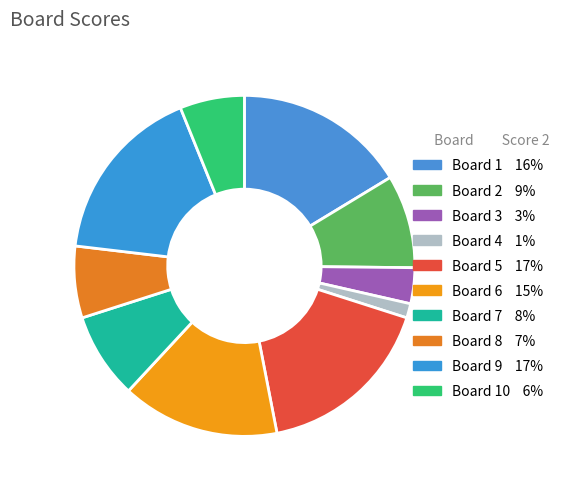

What is the largest slice in the pie chart?

Board 5